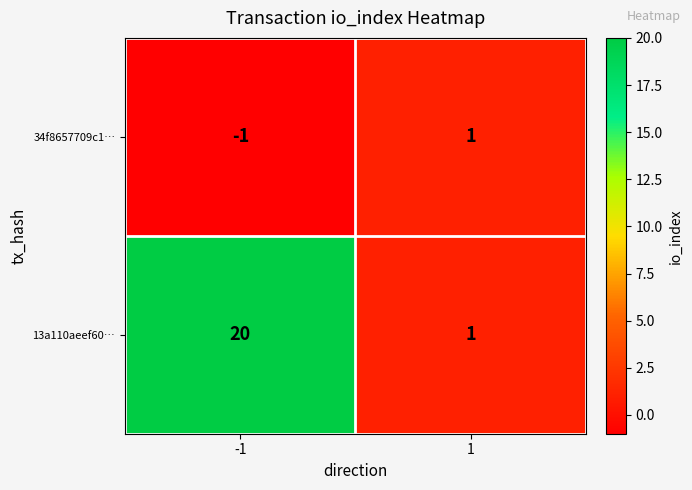

The 13a110aeef60… series shows 1 at 1. True or false?

True